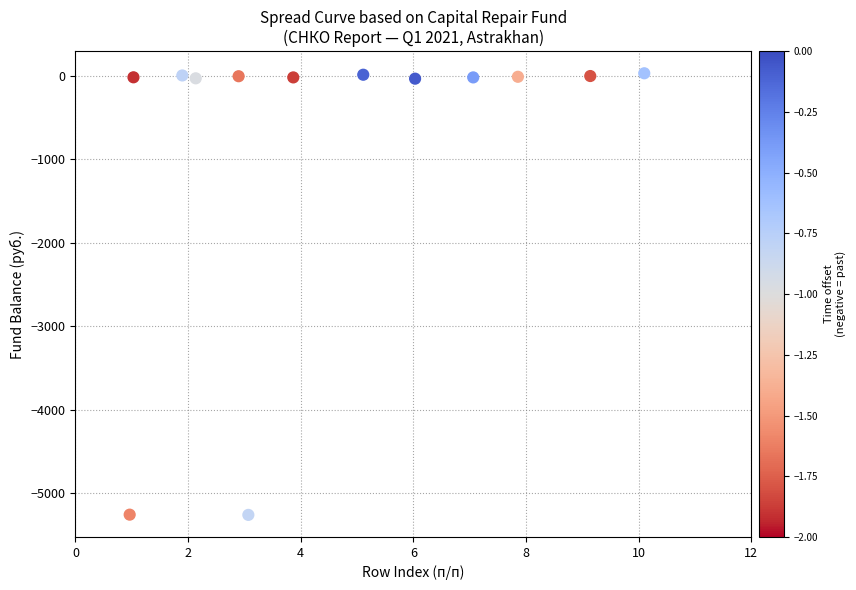

What is the range of X values (max minus min)?

9.1